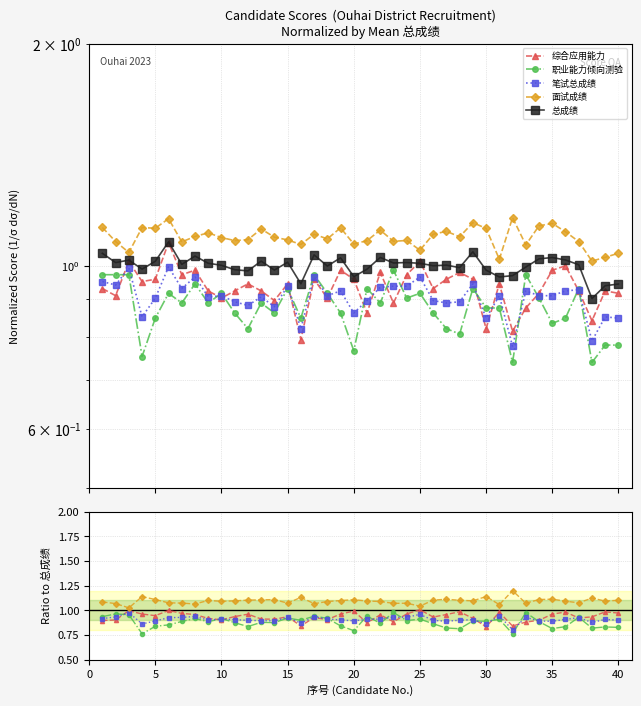

What is the difference between the maximum and minimum values in the 面试成绩 series?

0.2